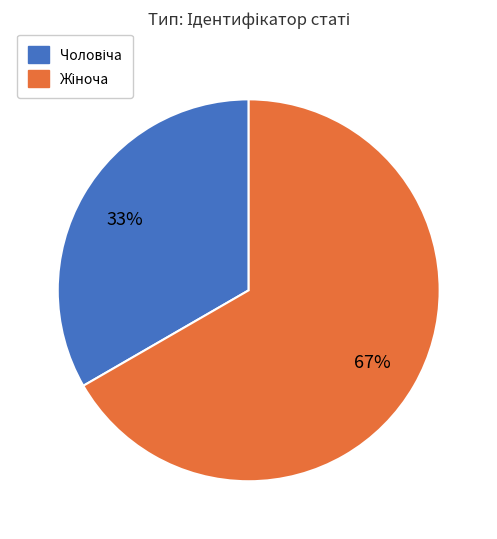

Is there a majority slice in this chart?

Yes